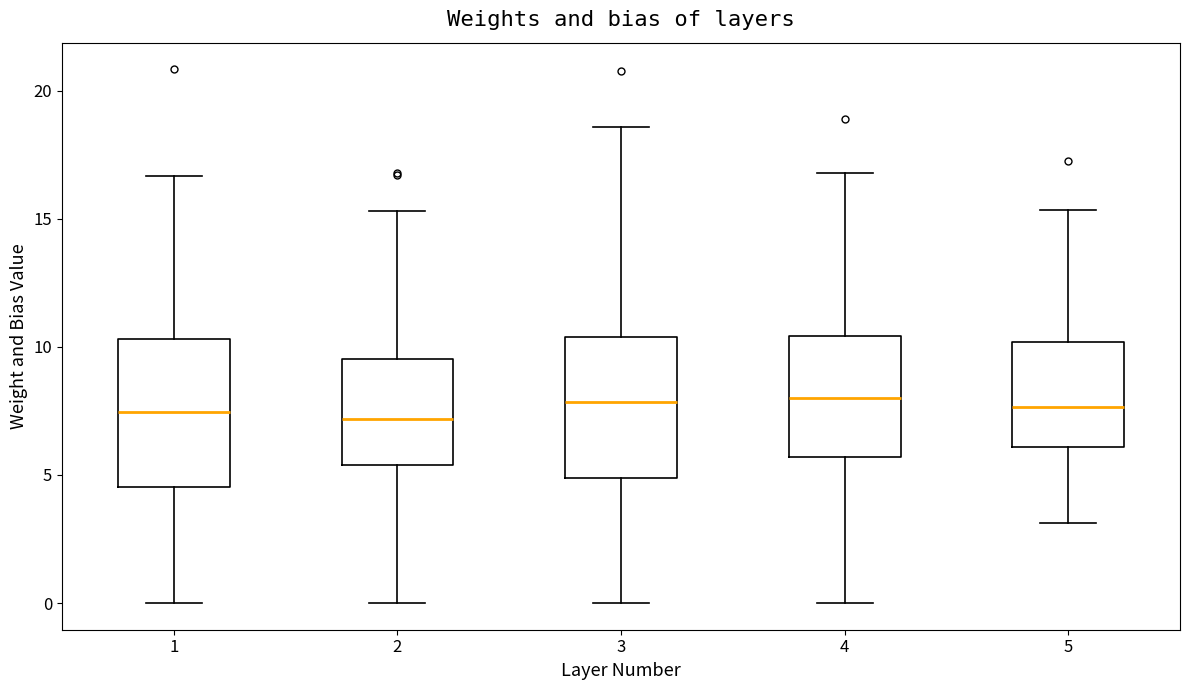

Reading left to right, read every box against the y-axis: the position of its median line, the range the box covers, and the ends of its whiskers. The values are not printed on the chart, so give them approximately, as read against the axis.

1: median 7.5, box 4.5 to 10.5, whiskers 0.0 to 16.5
2: median 7.0, box 5.5 to 9.5, whiskers 0.0 to 15.5
3: median 8.0, box 5.0 to 10.5, whiskers 0.0 to 18.5
4: median 8.0, box 5.5 to 10.5, whiskers 0.0 to 17.0
5: median 7.5, box 6.0 to 10.0, whiskers 3.0 to 15.5